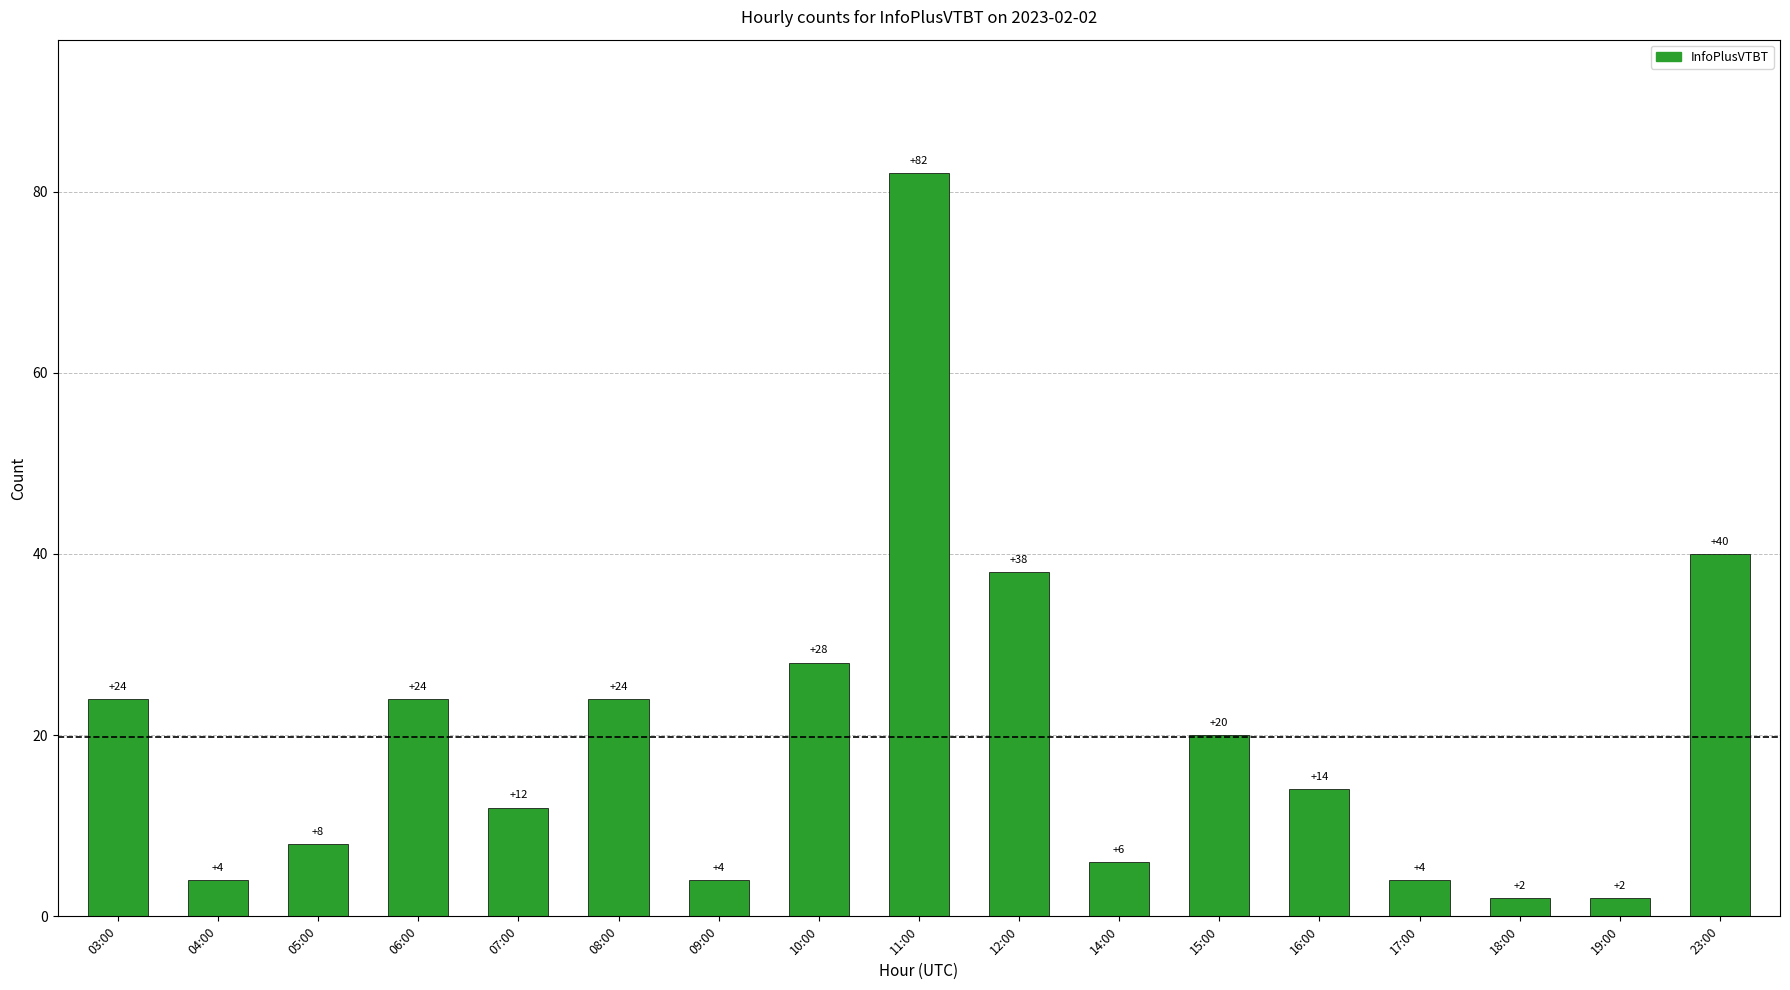

Which category has the highest value across all series?

11:00